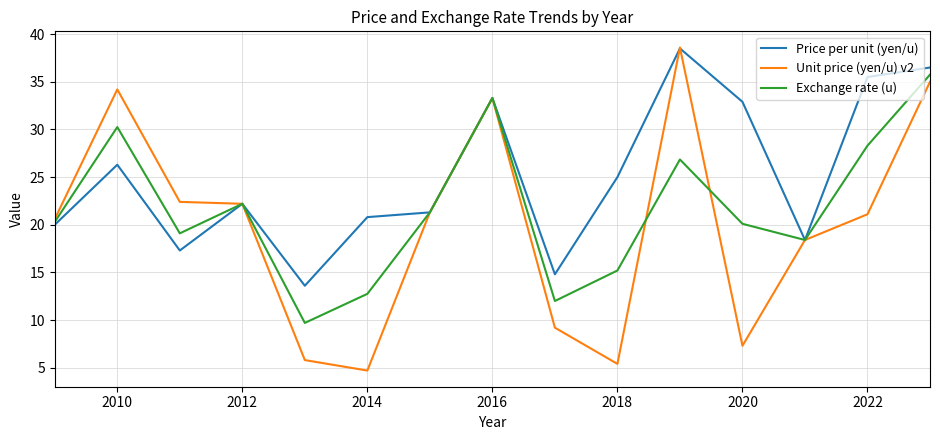

Rank the series by their average value, from lowest to highest.

Unit price (yen/u) v2, Exchange rate (u), Price per unit (yen/u)